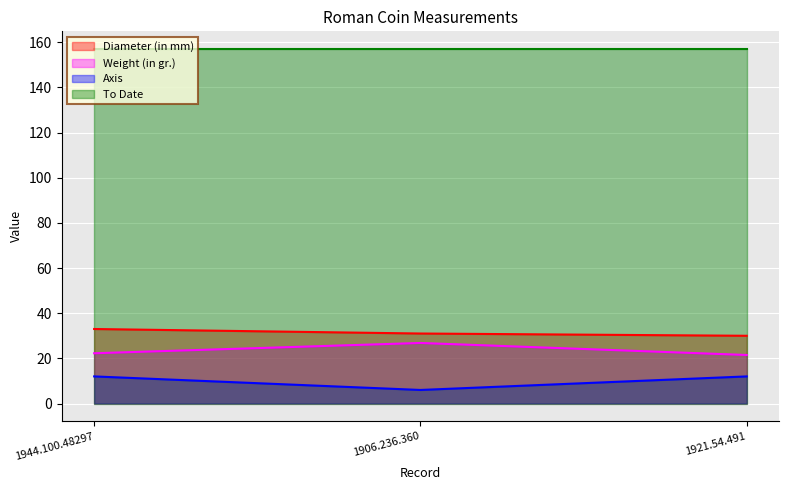

What is the highest value of the Axis series?

12.0